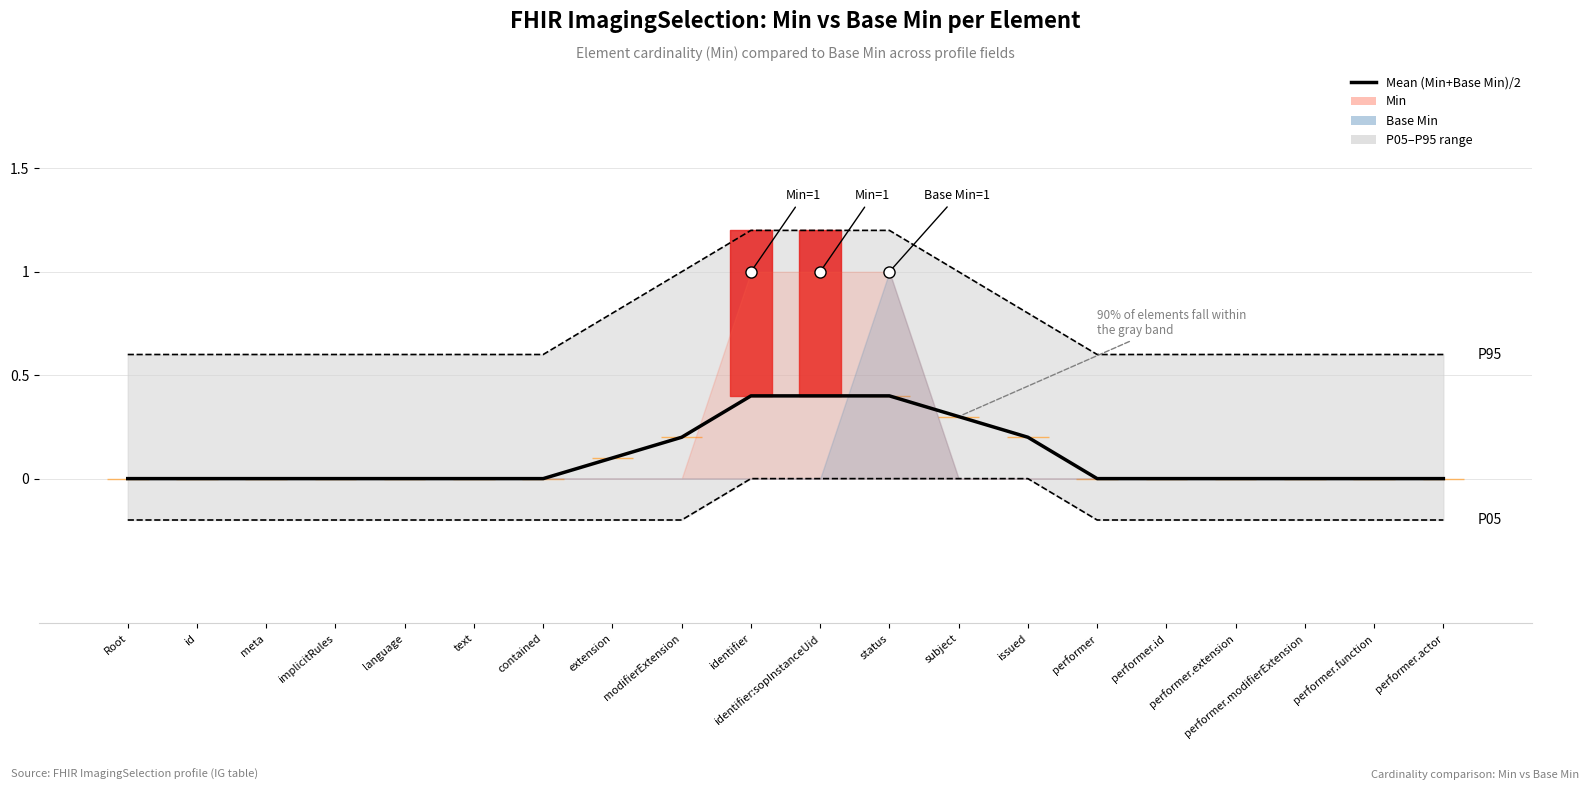

Reading left to right, transcribe all the data shown in this chart.

0.0	0.0	0.0	0.0	0.0	0.0	0.0	0.1	0.2	0.4	0.4	0.4	0.3	0.2	0.0	0.0	0.0	0.0	0.0	0.0